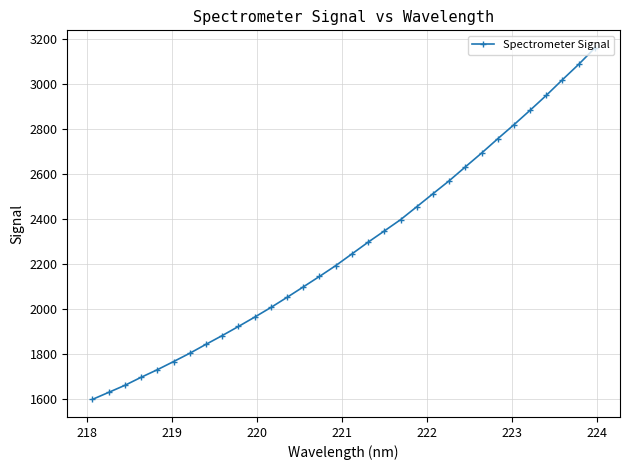

What is the difference between the maximum and minimum values?

1561.2